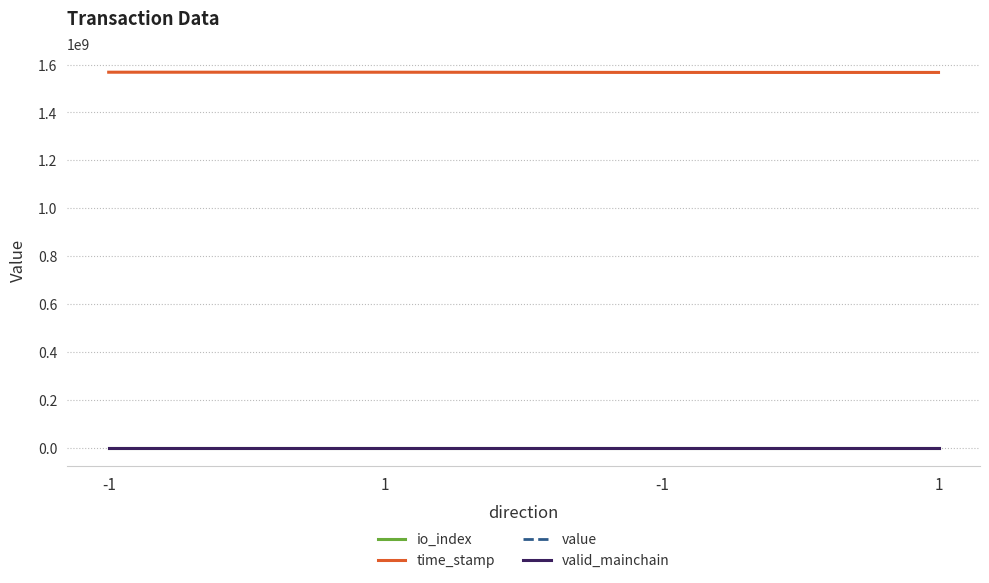

How many lines are shown in the chart?

4